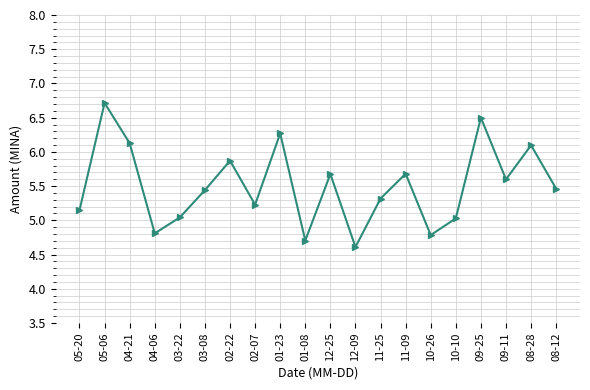

What is the approximate value at 08-12?

5.5